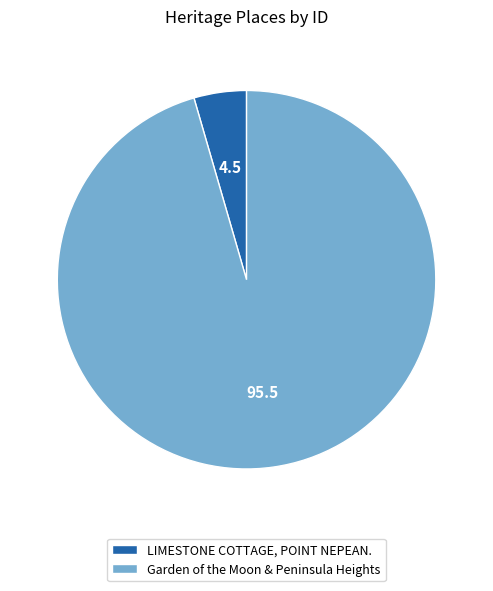

Combined, do LIMESTONE COTTAGE, POINT NEPEAN. and Garden of the Moon & Peninsula Heights account for over 50%?

Yes